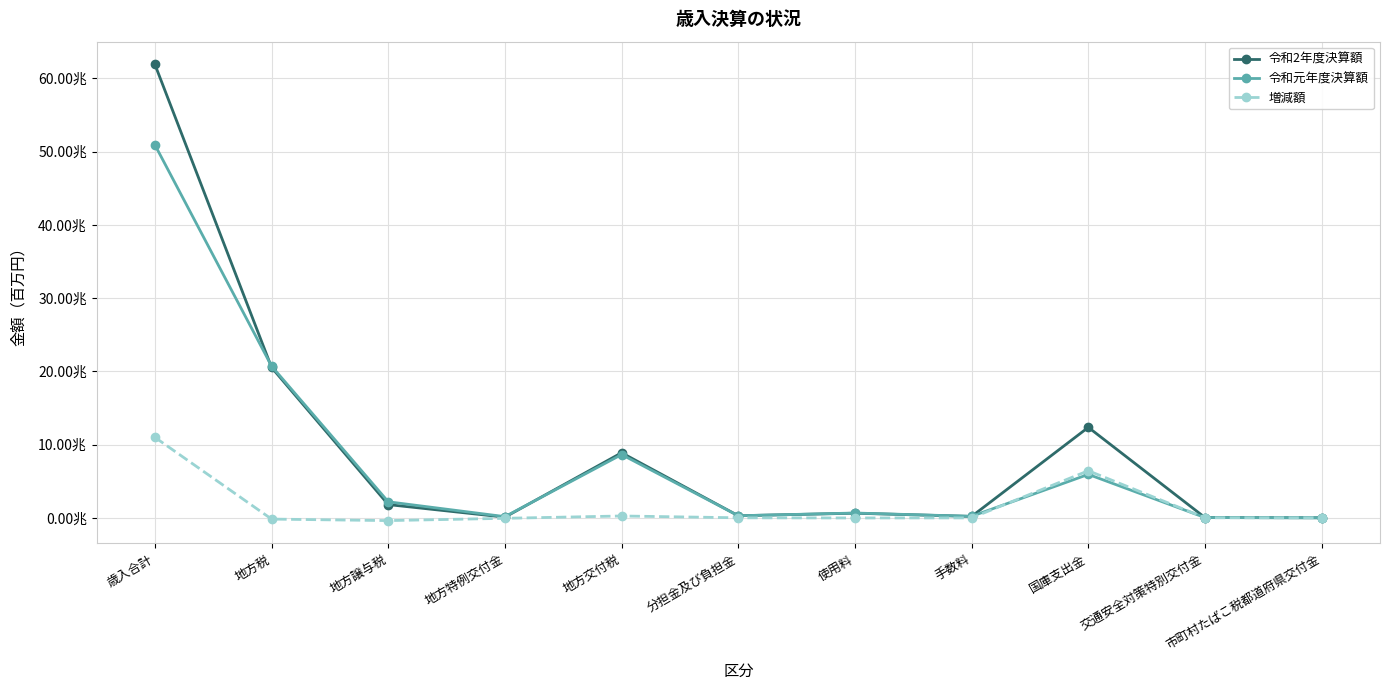

What is the highest value of the 令和2年度決算額 series?

61894101